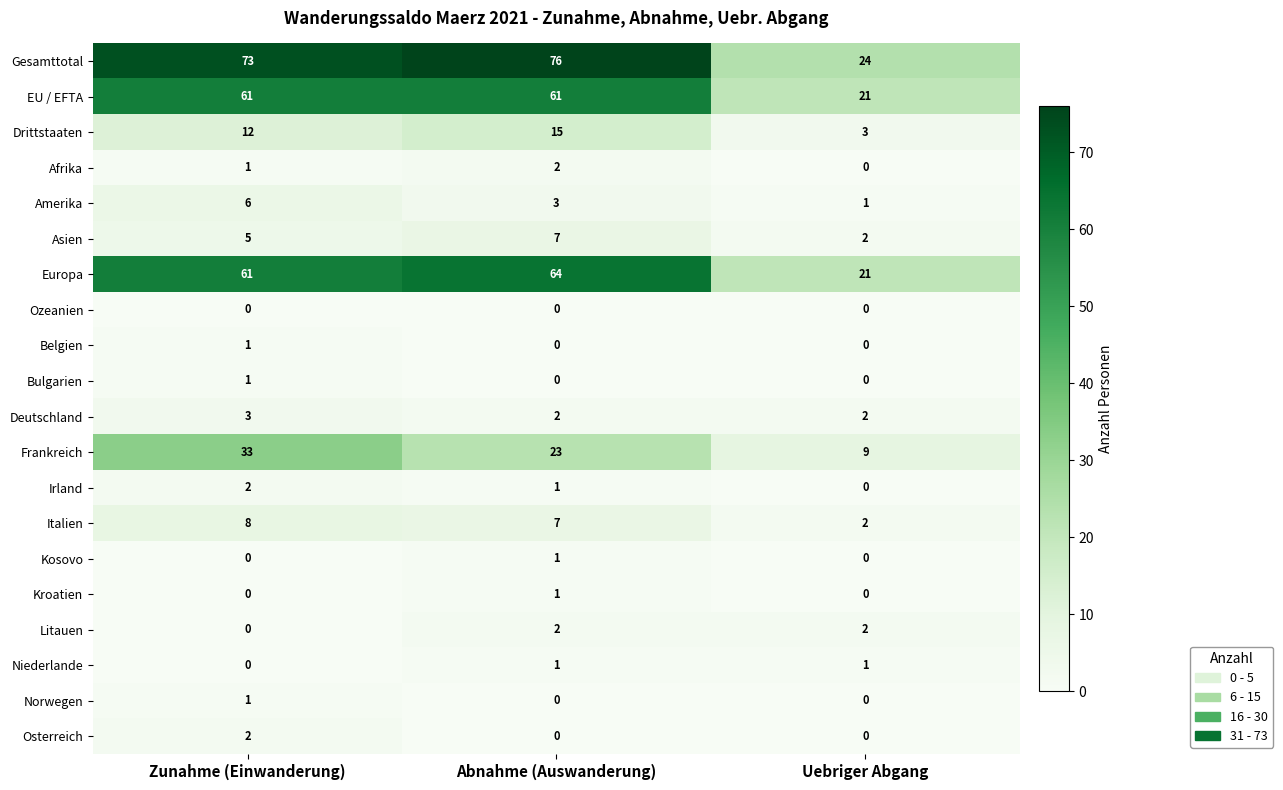

List the labels in order of Gesamttotal value, smallest first.

Uebriger Abgang, Zunahme (Einwanderung), Abnahme (Auswanderung)